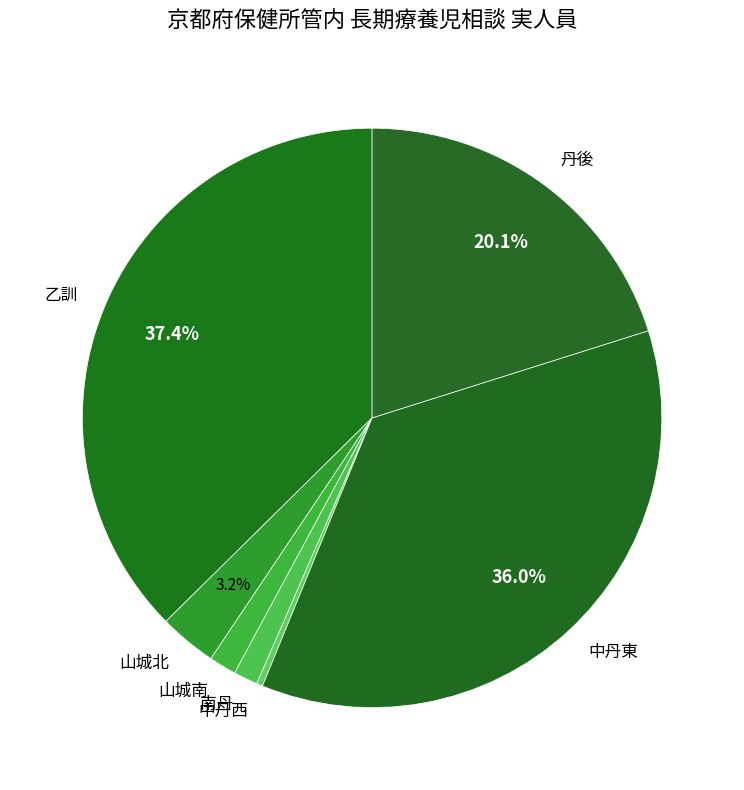

Is there a majority slice in this chart?

No